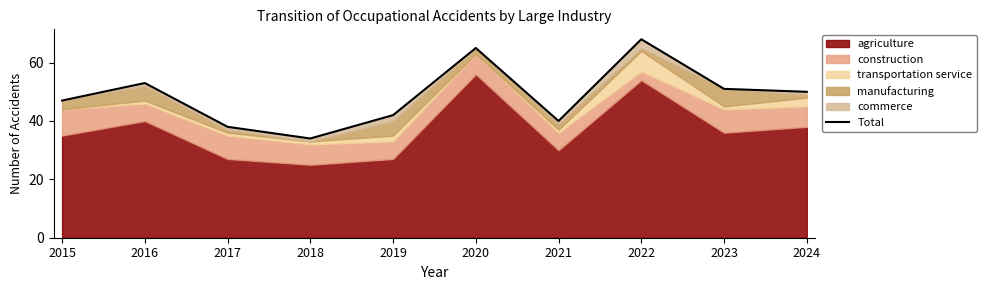

The value at 2018 is 60. True or false?

False